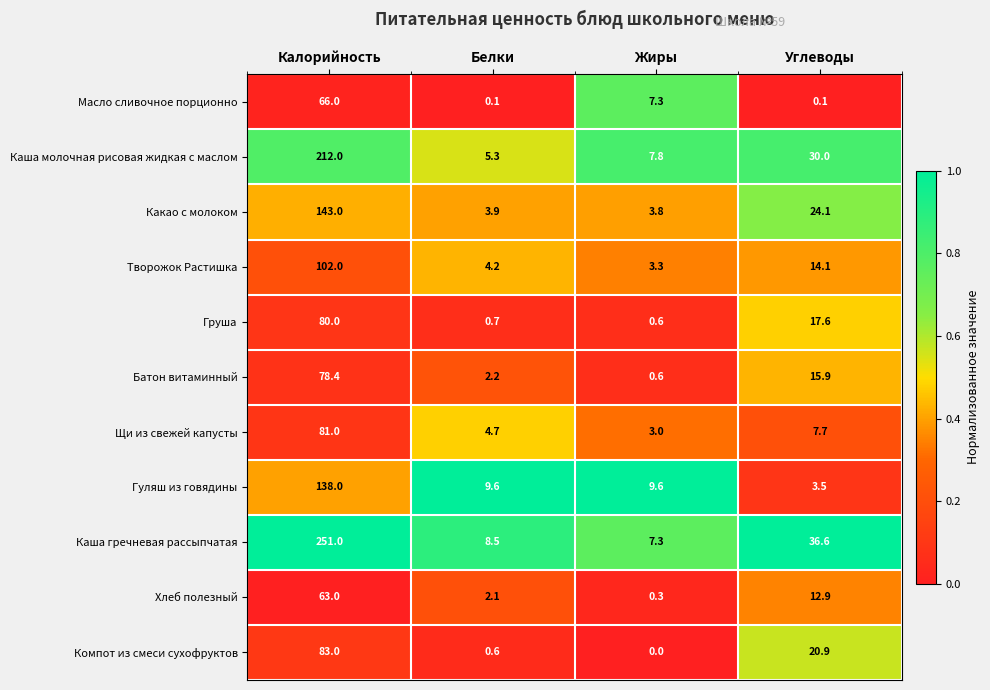

Is it true that Творожок Растишка equals 102.0 at Калорийность?

True